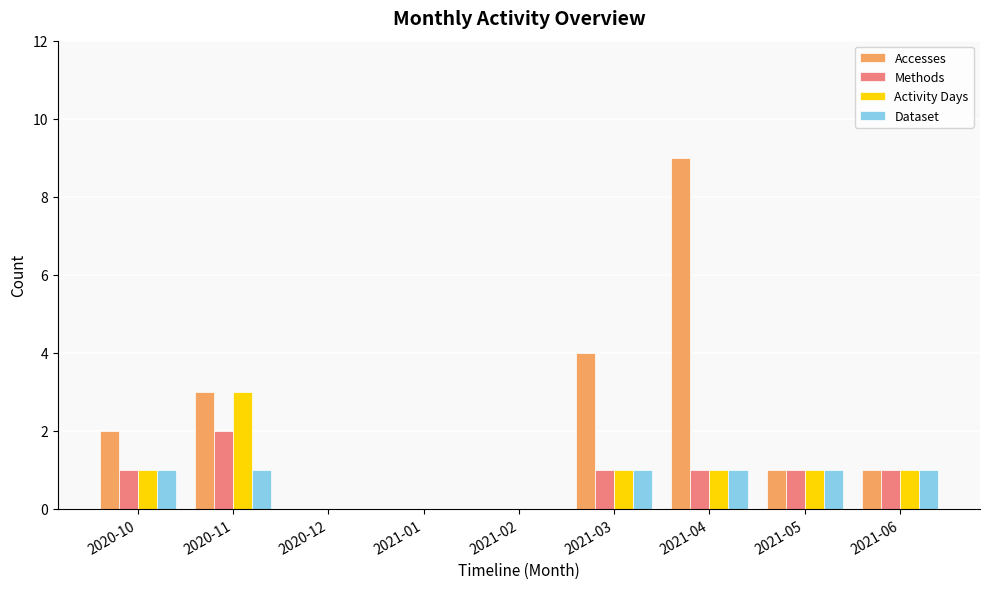

What are all the series names shown in the legend?

Accesses, Methods, Activity Days, Dataset